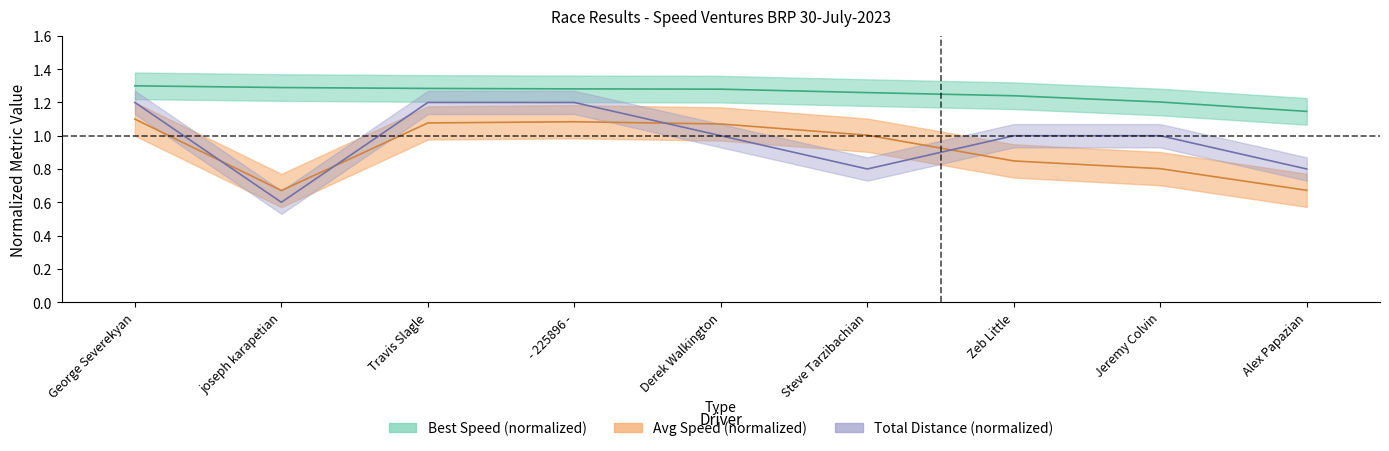

At which category is the sum across all series the highest?

George Severekyan